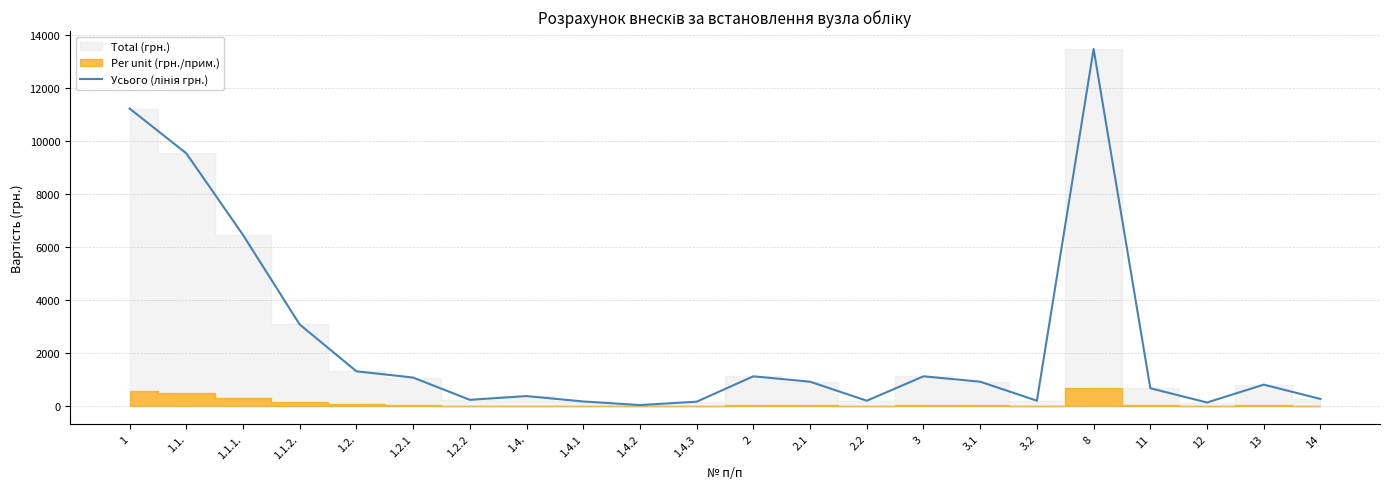

How many values are below 921?

11